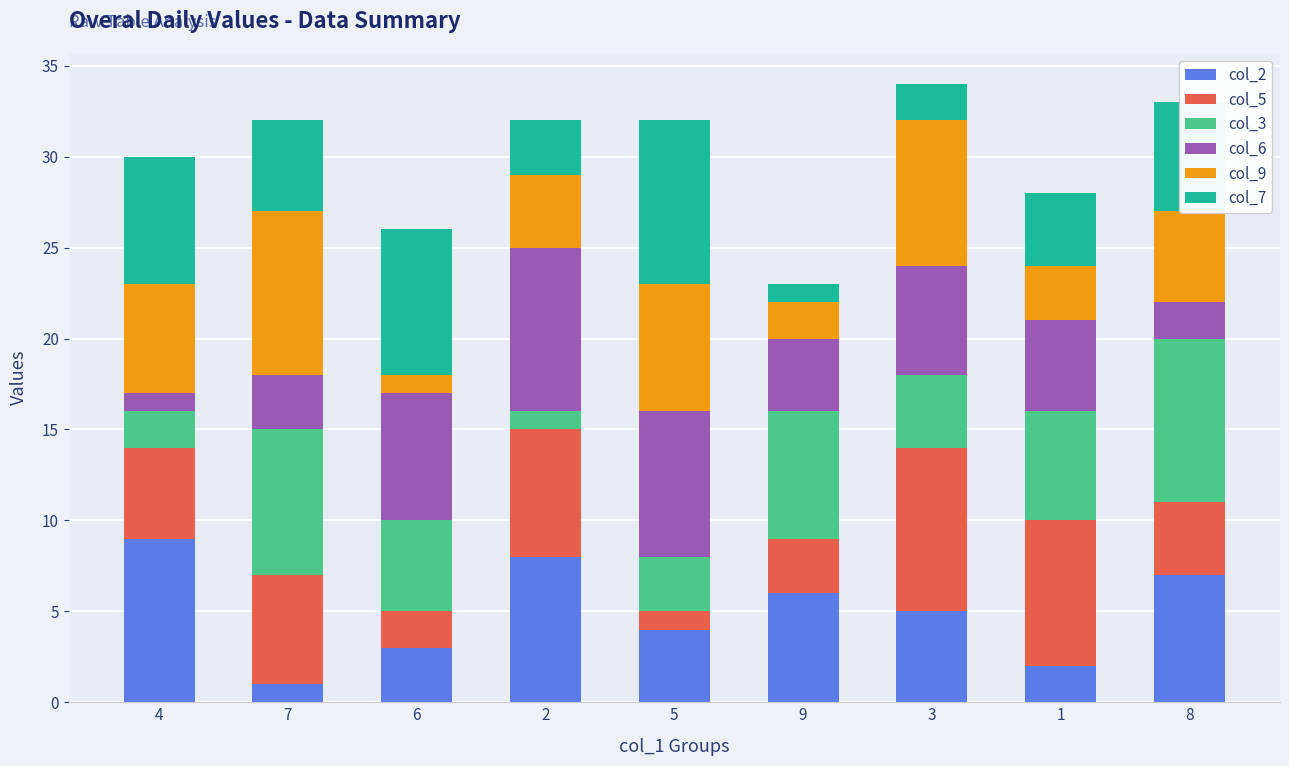

What is the approximate value of col_2 at 9?

6